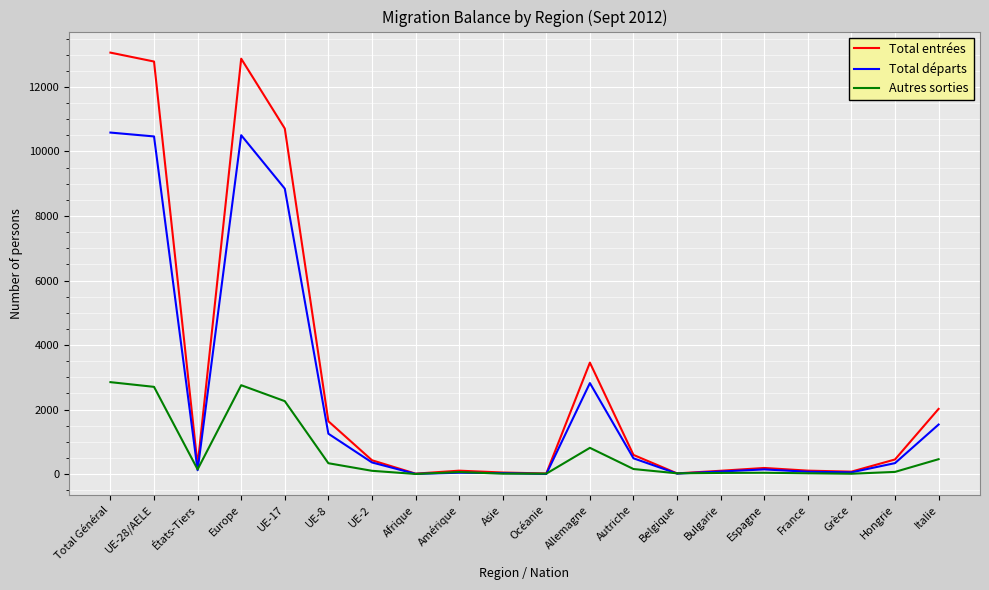

What is the sum of all Autres sorties values?

12889